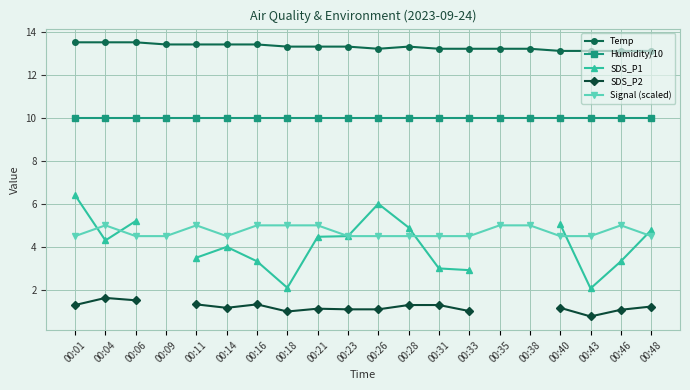

True or false: Humidity/10 and SDS_P1 cross at least once.

False